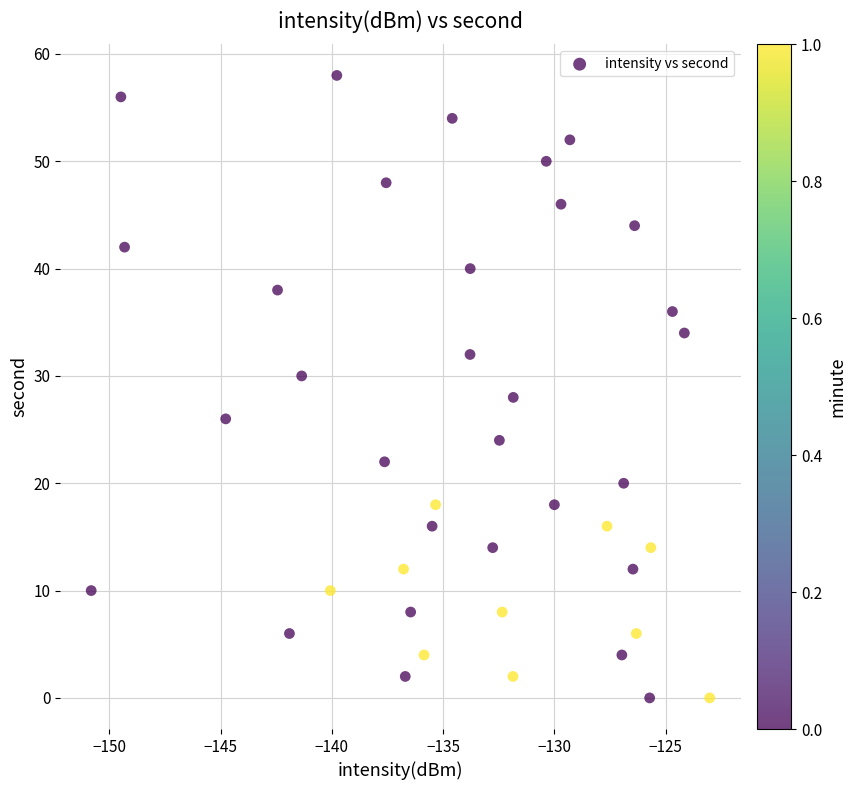

What is the range of Y values (max minus min)?

58